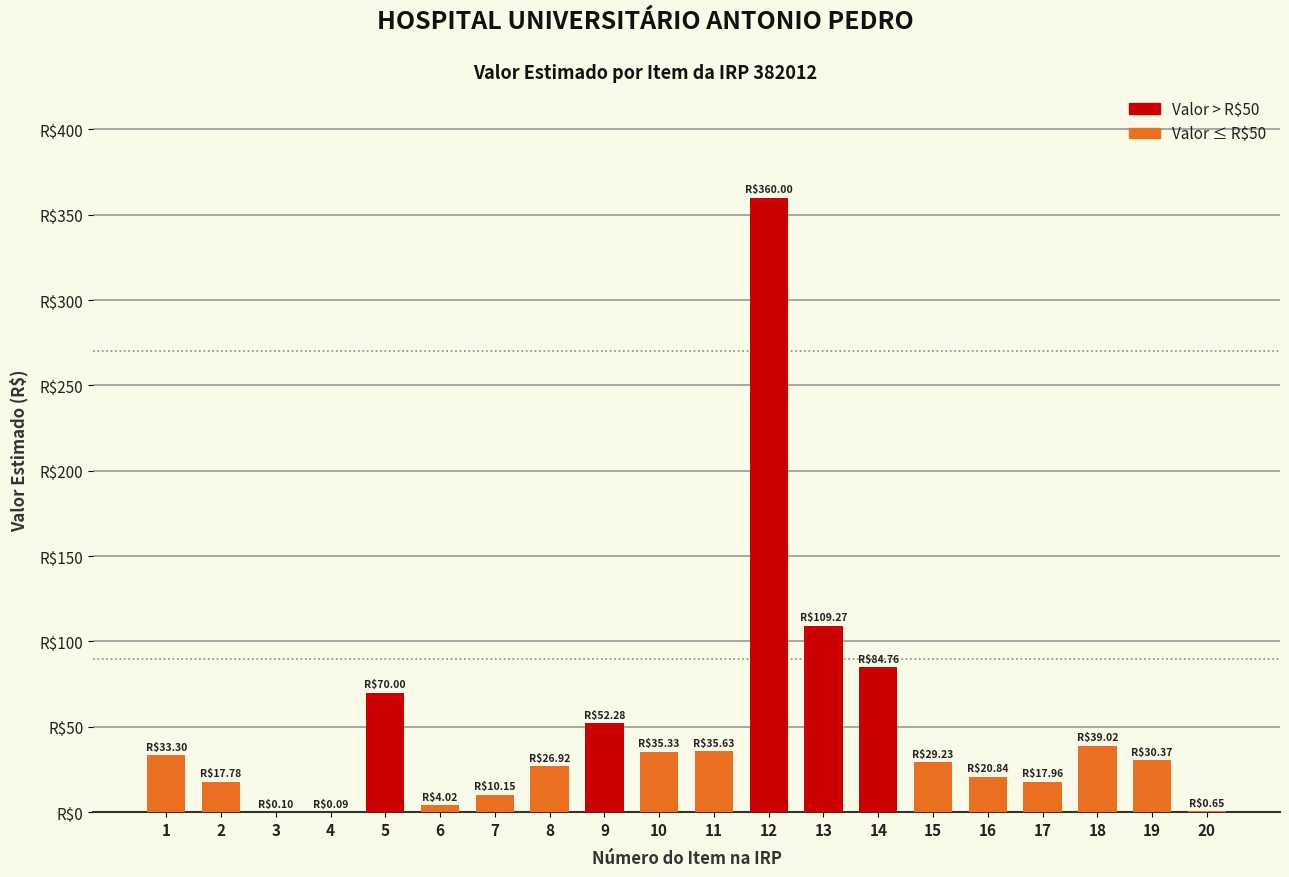

Where is the data nearest to the value 180?

13